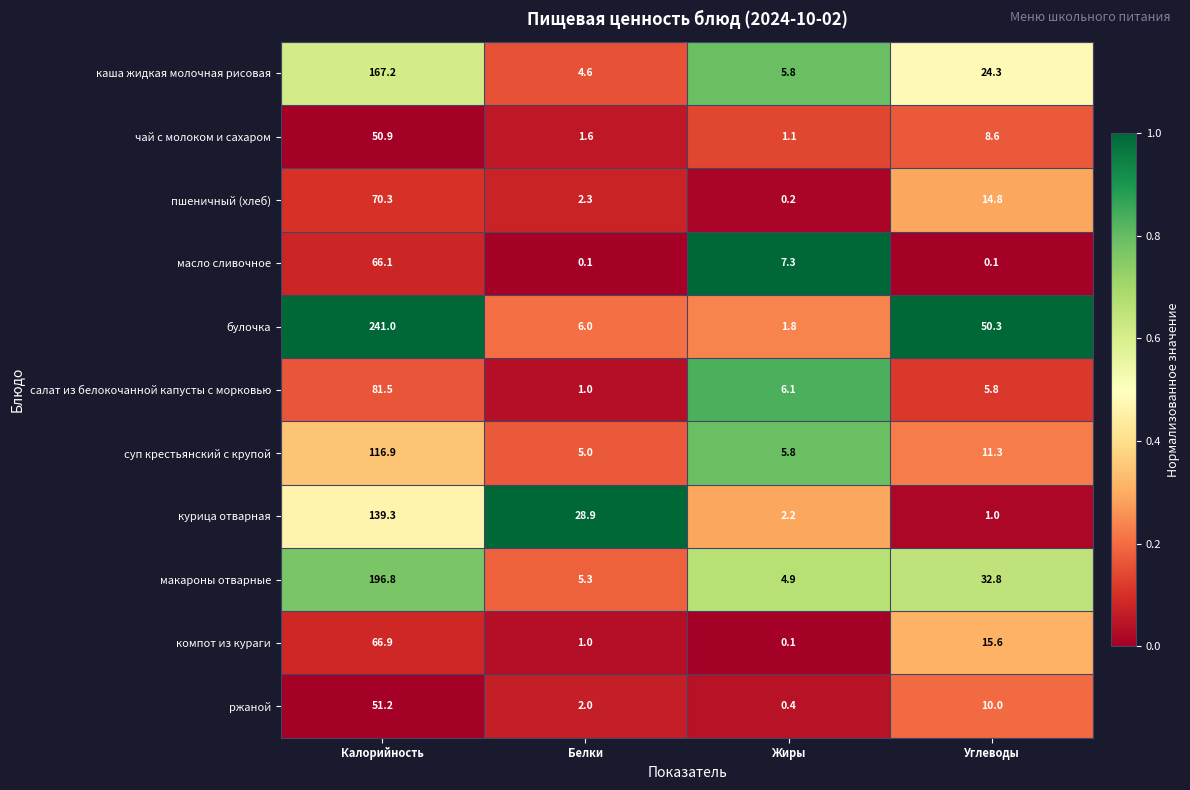

Read the компот из кураги value at Калорийность.

66.9